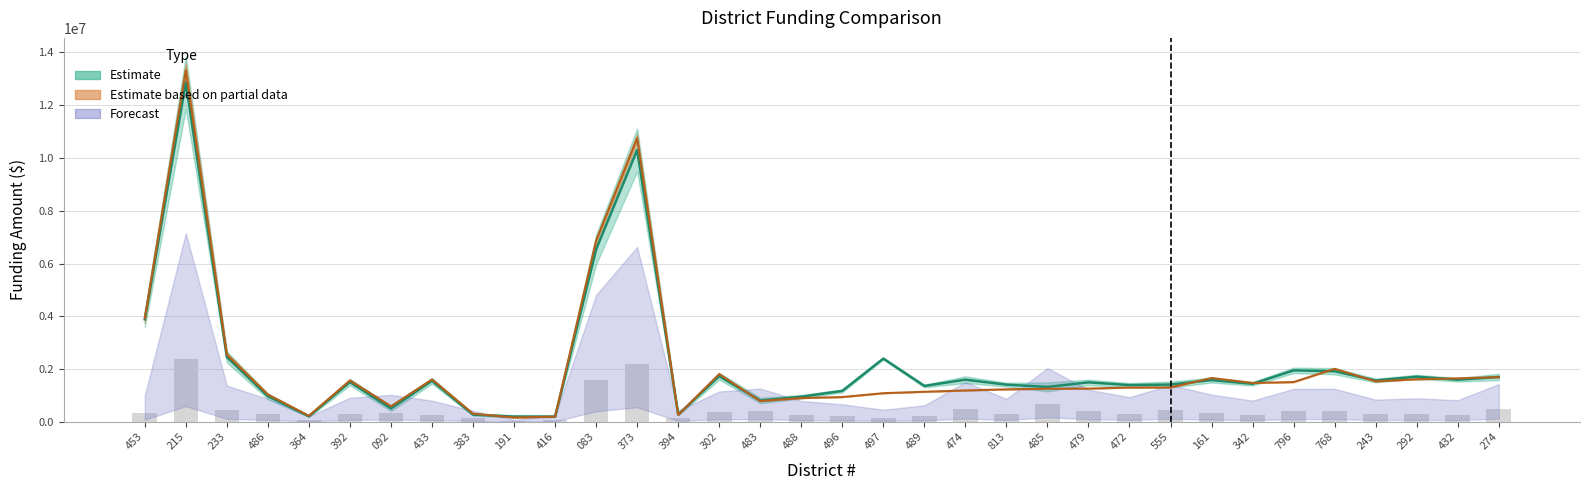

What is the difference between the second highest and minimum values in the Funding Best of Minimum or Capped Origin series?

10587884.8